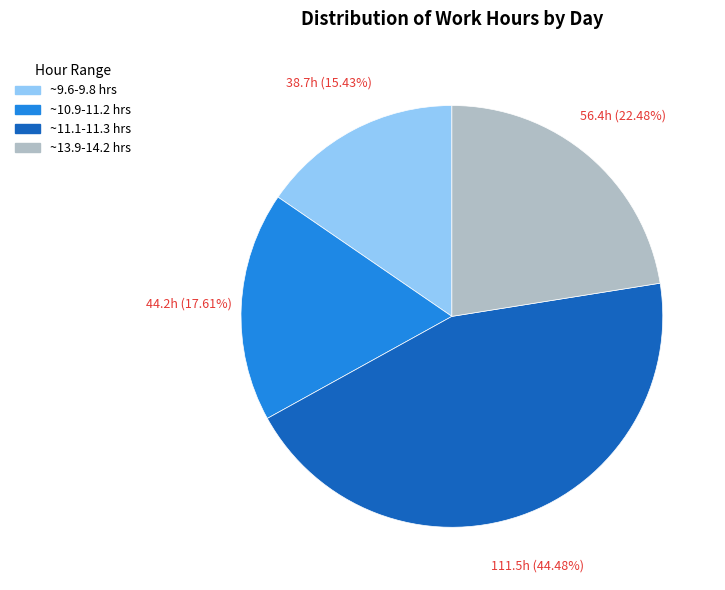

How many segments does this pie chart have?

4